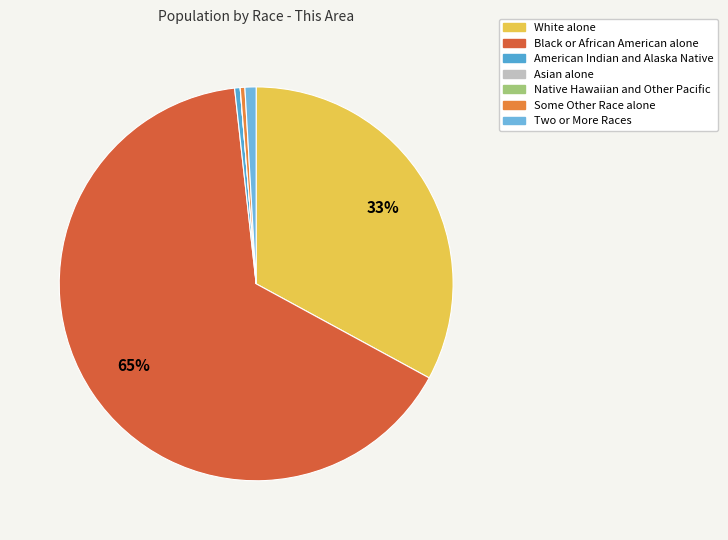

How many slices are in this pie chart?

7